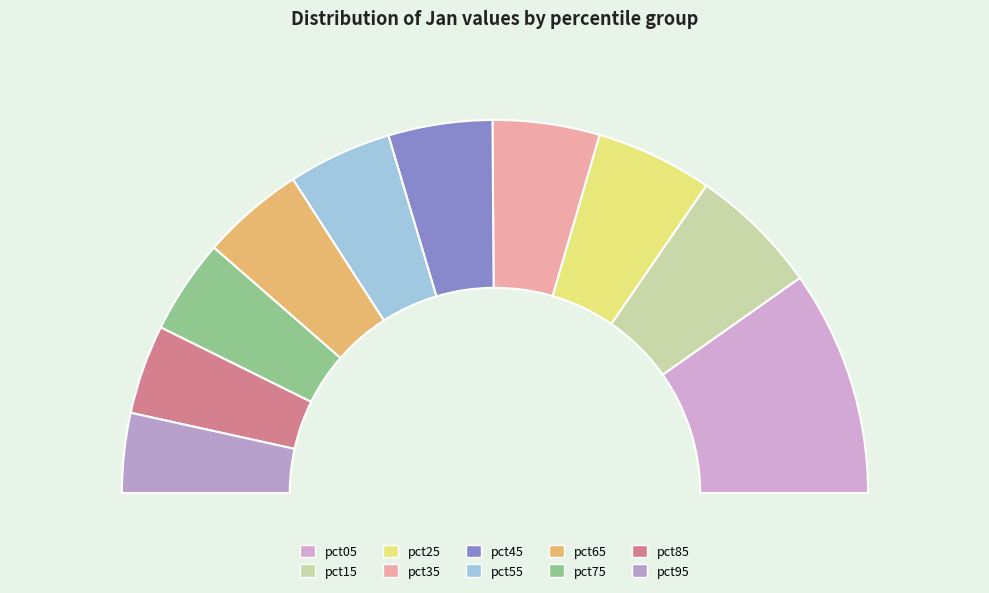

The pct55 slice represents 9% of the pie. True or false?

True